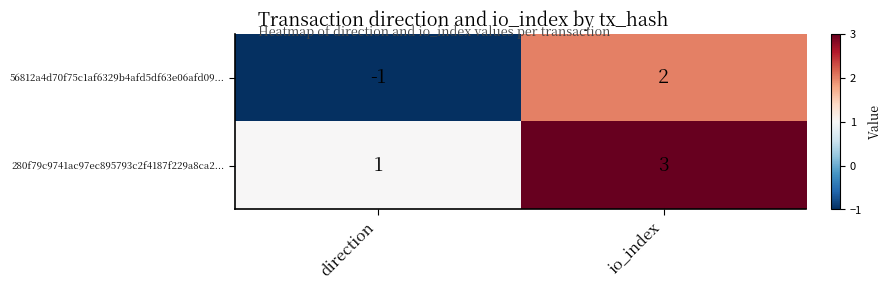

Where is 280f79c9741ac97ec895793c2f4187f229a8ca2... nearest to the value 2?

direction